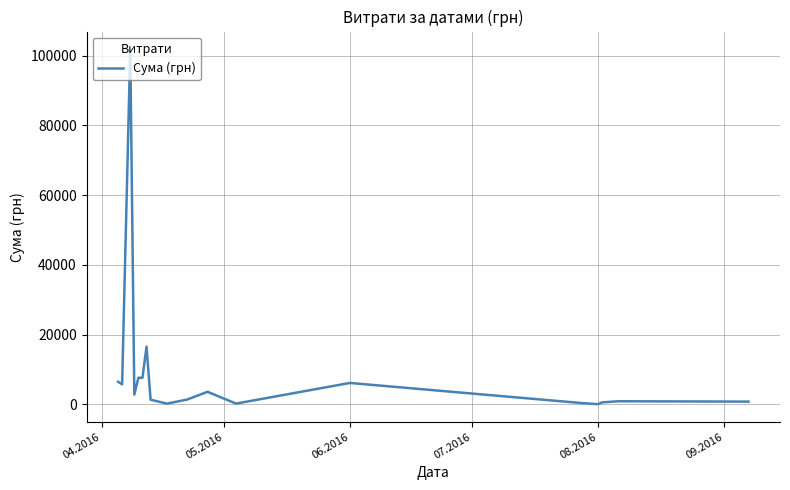

What is the maximum value shown in the chart?

101845.1